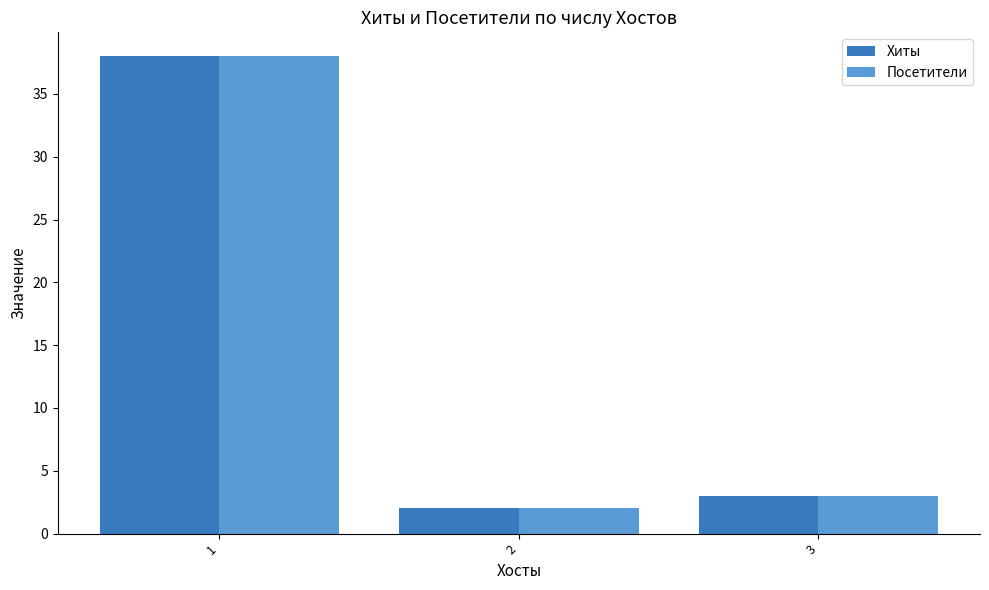

What is the highest value of the Хиты series?

38